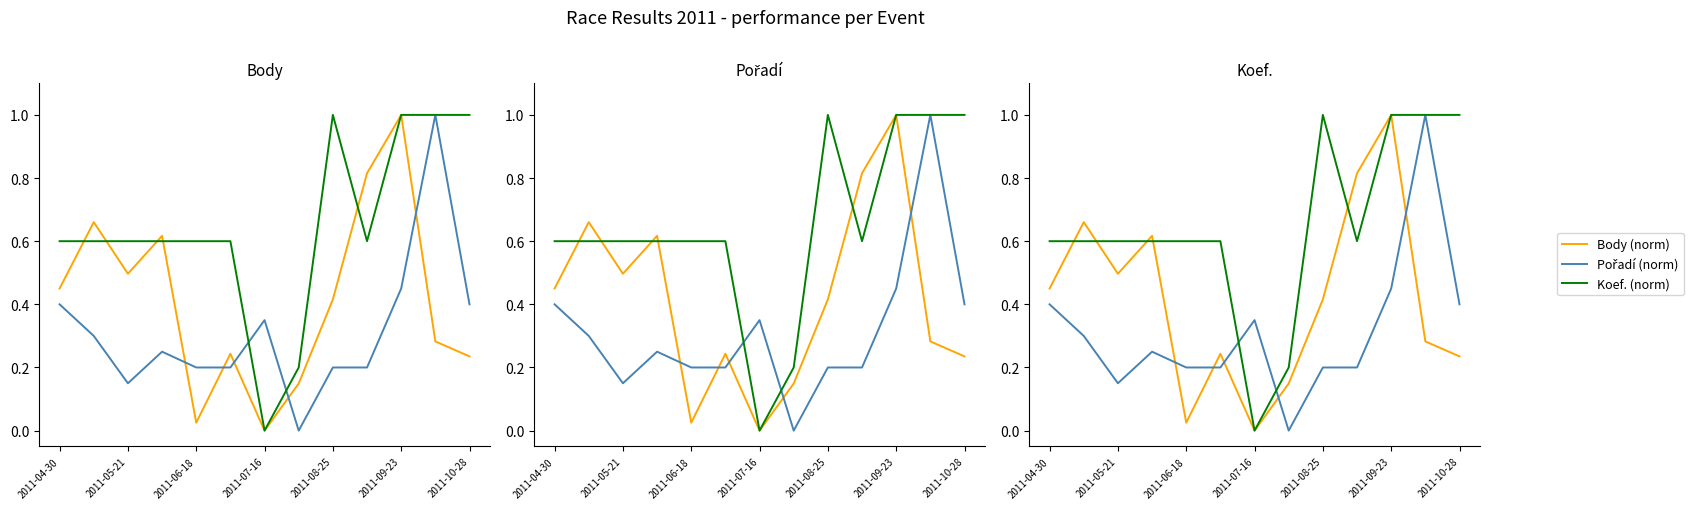

Reading left to right, list all the values displayed in this chart.

Body (norm): 0.5	0.7	0.5	0.6	0.0	0.2	0.0	0.1	0.4	0.8	1.0	0.3	0.2
Pořadí (norm): 0.4	0.3	0.1	0.2	0.2	0.2	0.3	0.0	0.2	0.2	0.5	1.0	0.4
Koef. (norm): 0.6	0.6	0.6	0.6	0.6	0.6	0.0	0.2	1.0	0.6	1.0	1.0	1.0